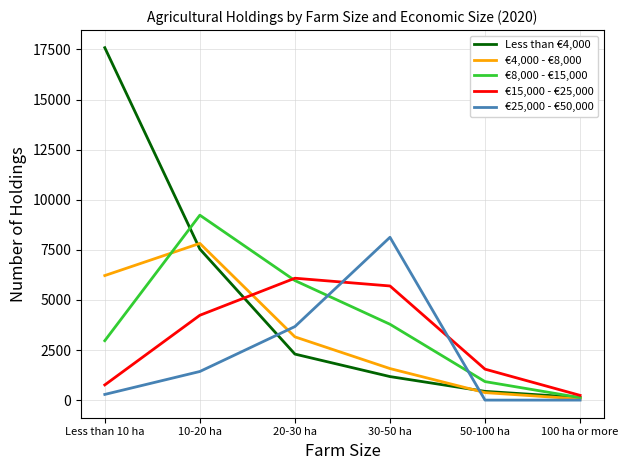

Which series has the largest total across all categories?

Less than €4,000